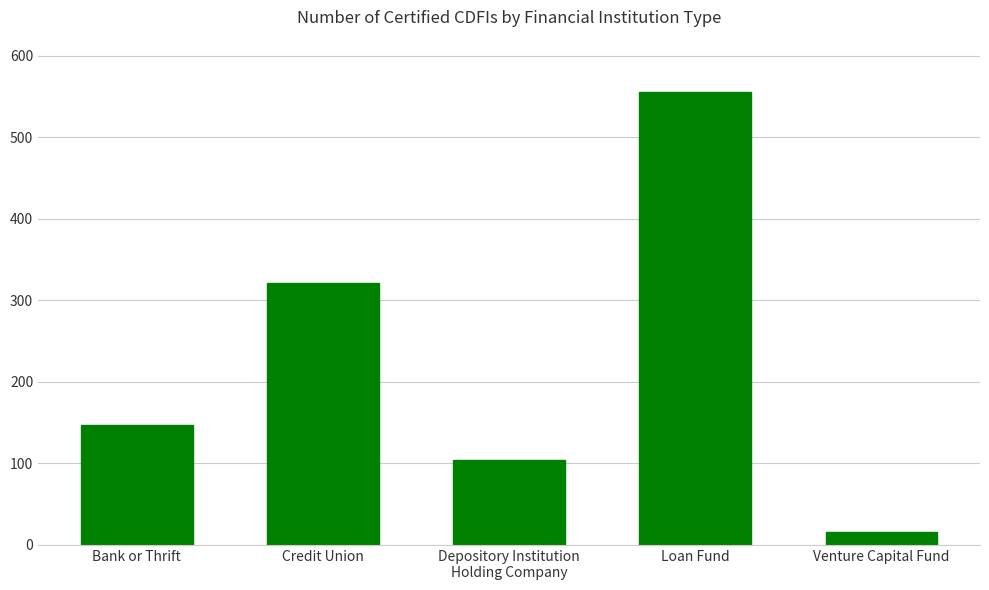

Rank the categories by value from highest to lowest.

Loan Fund, Credit Union, Bank or Thrift, Depository Institution
Holding Company, Venture Capital Fund